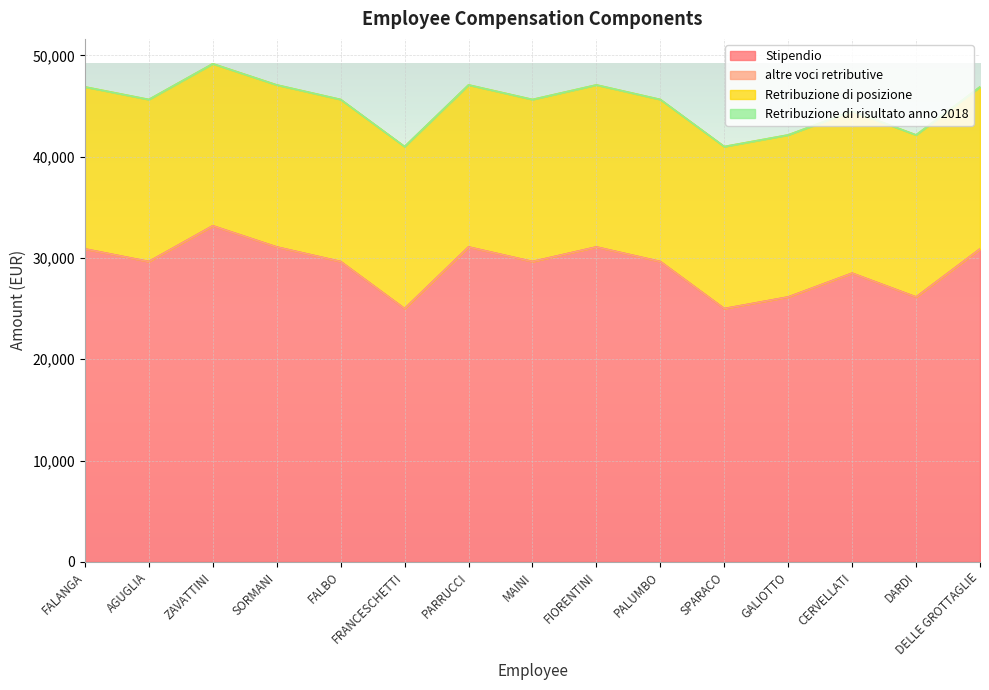

True or false: altre voci retributive and Stipendio cross at least once.

False